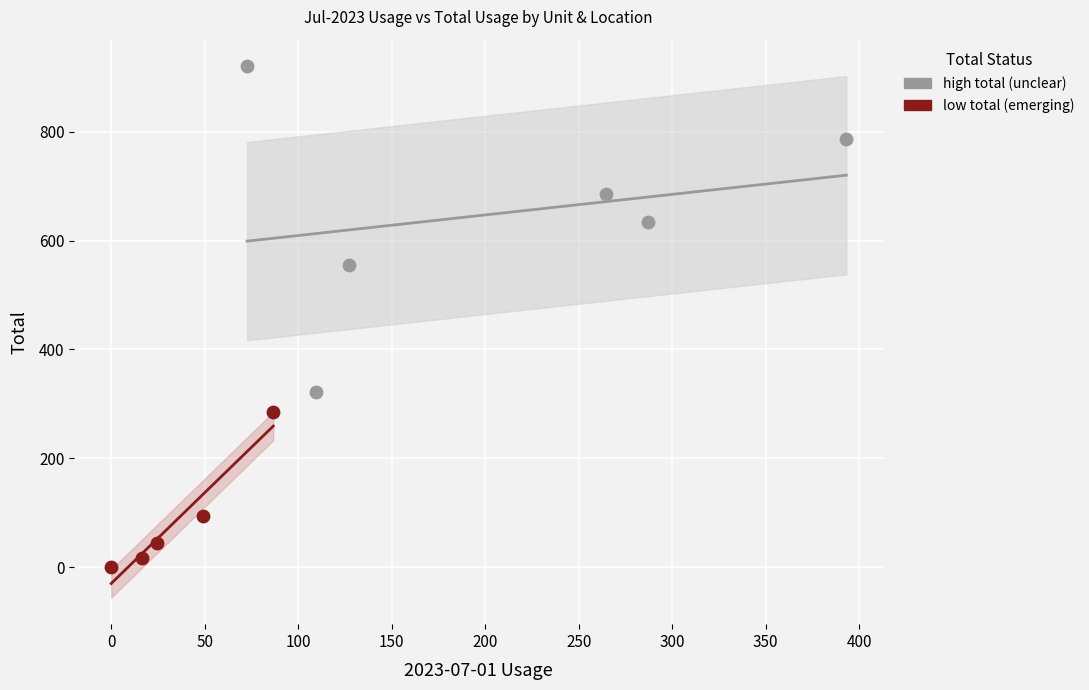

Which series reaches the maximum Y coordinate?

high total (unclear)